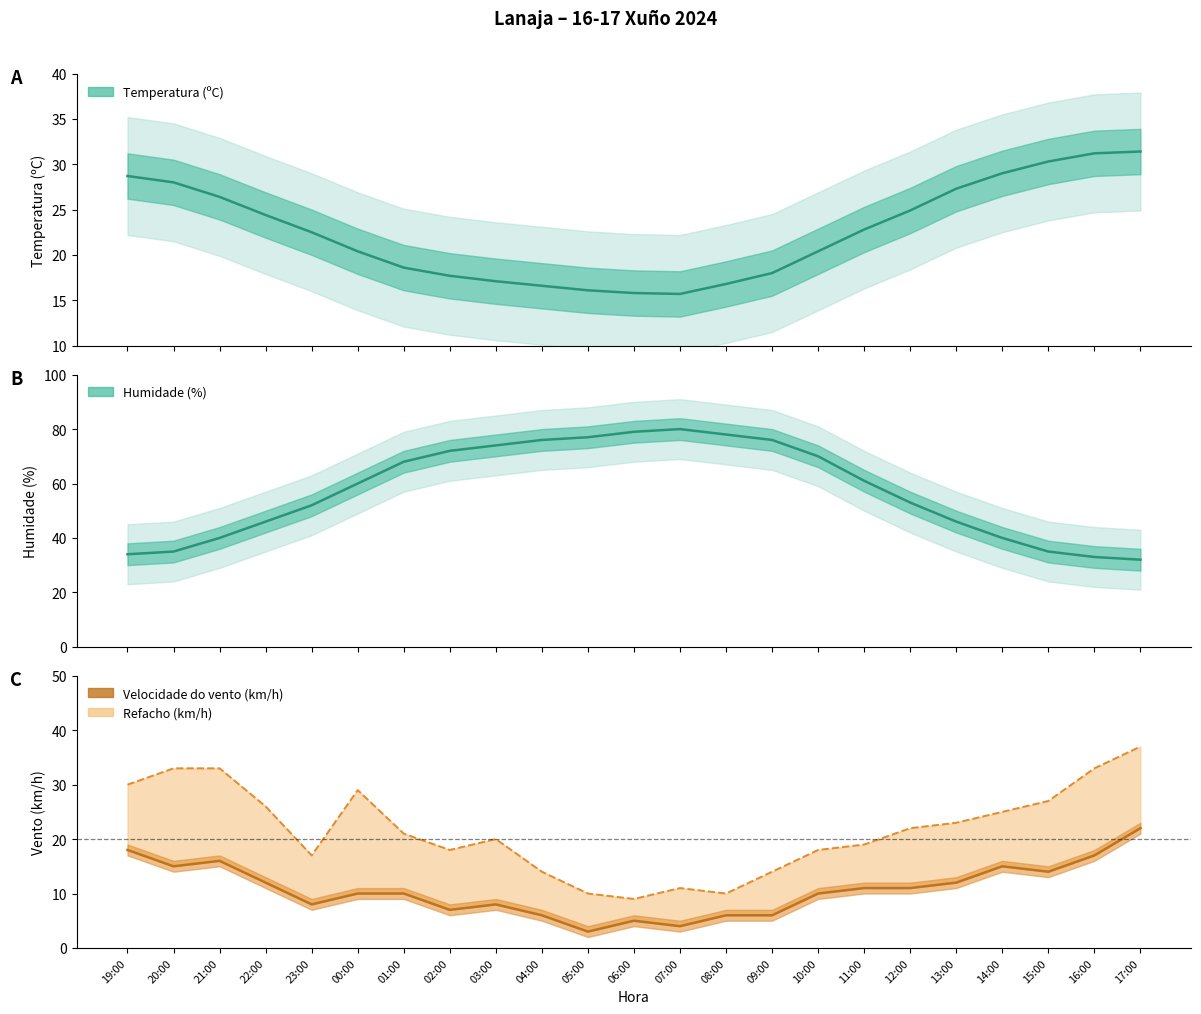

List the series in order of their peak value, lowest first.

Velocidade do vento (km/h), Temperatura (ºC), Humidade (%)